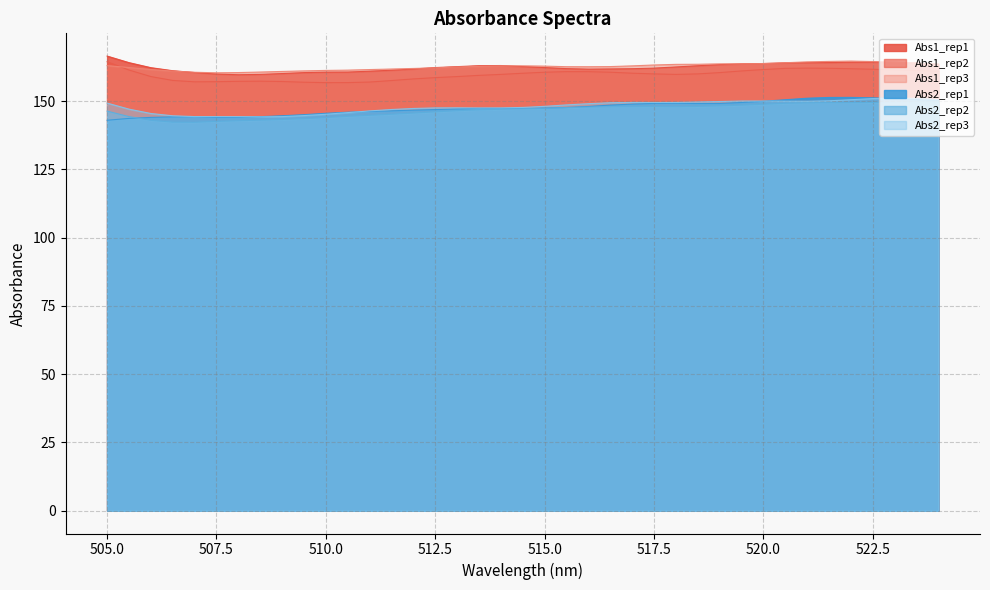

True or false: Abs2_rep3 has a value of 76.0 at 511.

False